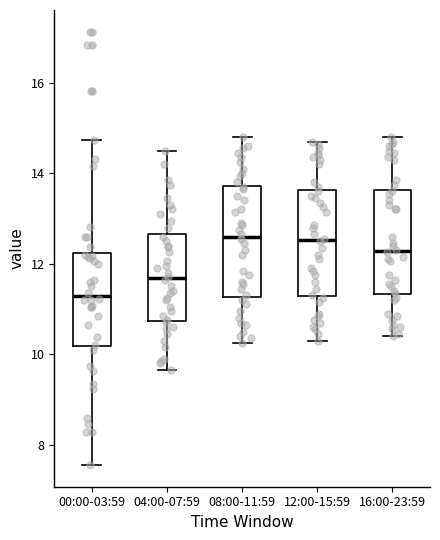

Where is the upper edge of the box for 16:00-23:59 on the y-axis? The values are not printed on the chart, so give them approximately, as read against the axis.

13.6